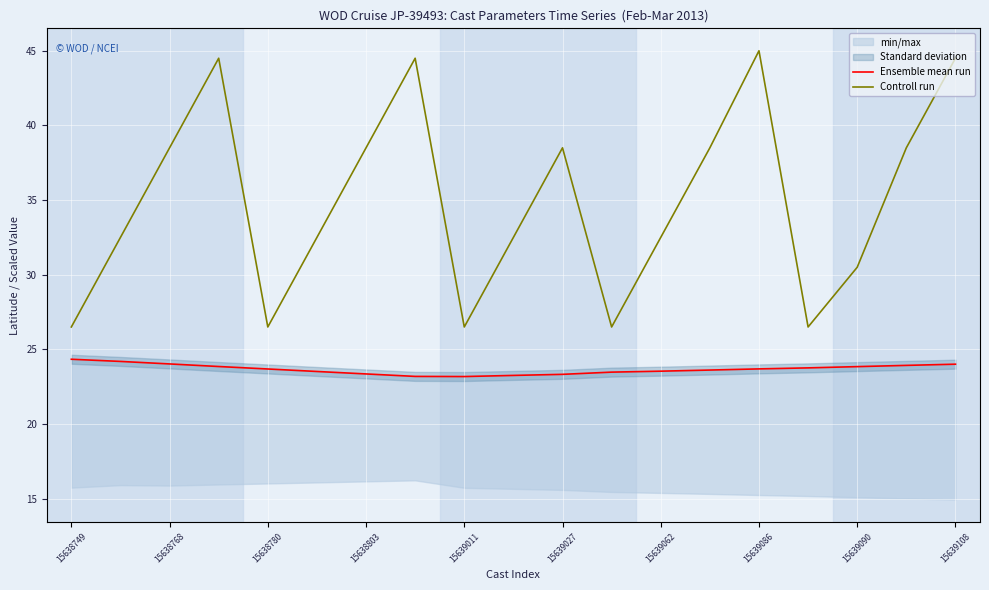

Which category has the highest value in the Controll run series?

15639086